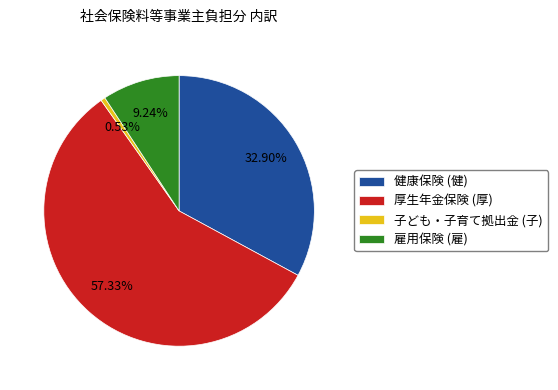

Is the sum of 厚生年金保険 (厚) and 健康保険 (健) greater than half?

Yes